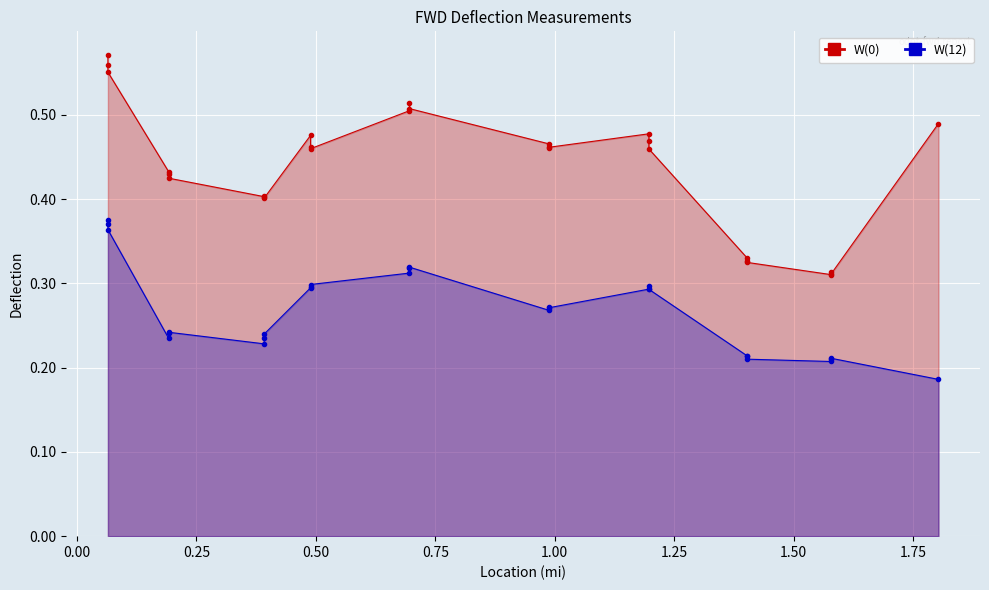

What are all the series names shown in the legend?

W(0), W(12)